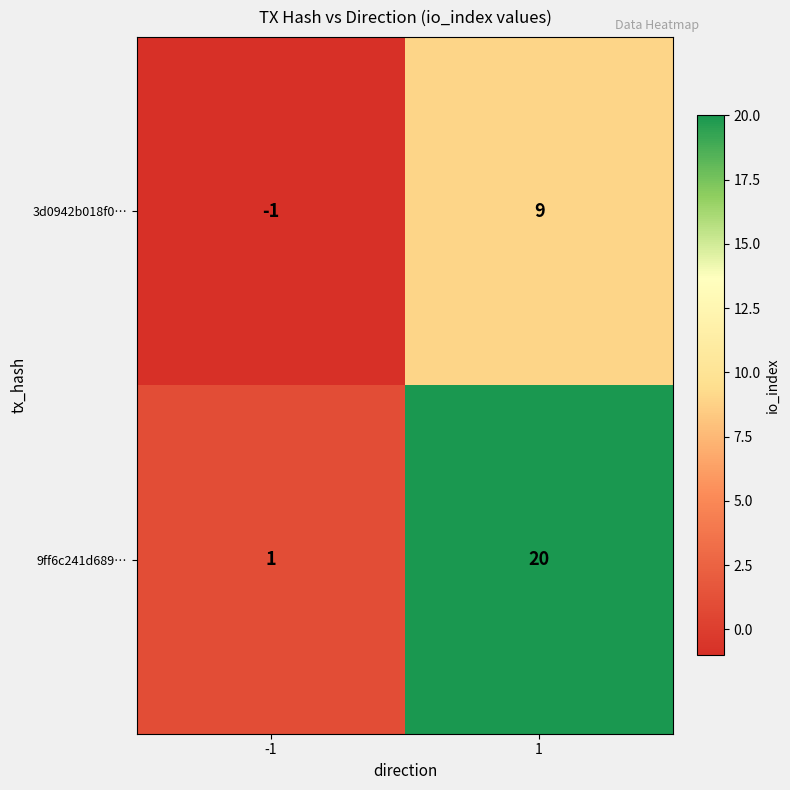

How many data points in 9ff6c241d689… are less than 20?

1